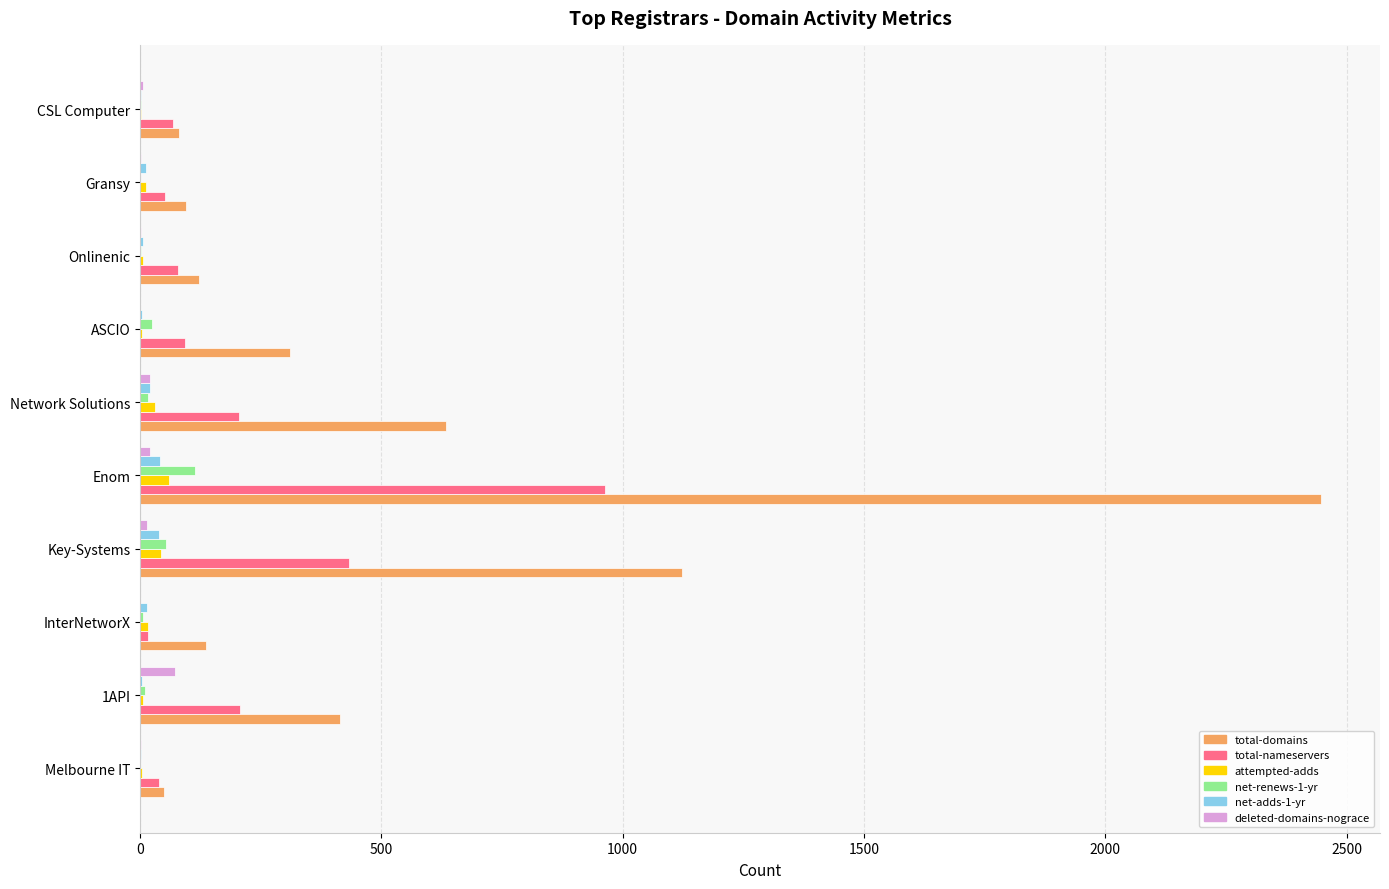

Is it true that net-renews-1-yr equals 0 at Gransy?

True